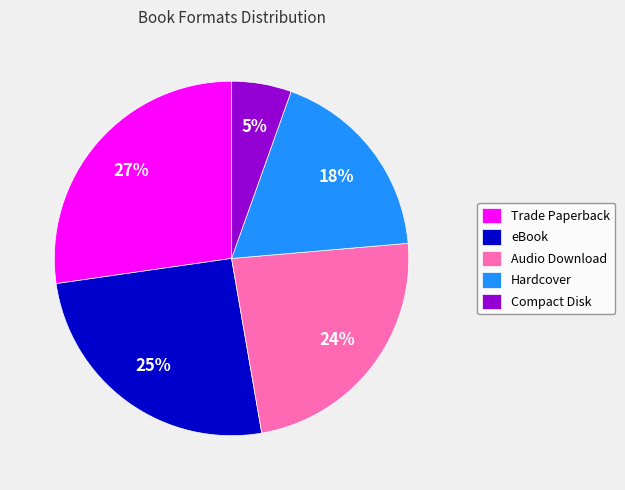

Do eBook and Compact Disk together represent more than half of the pie?

No